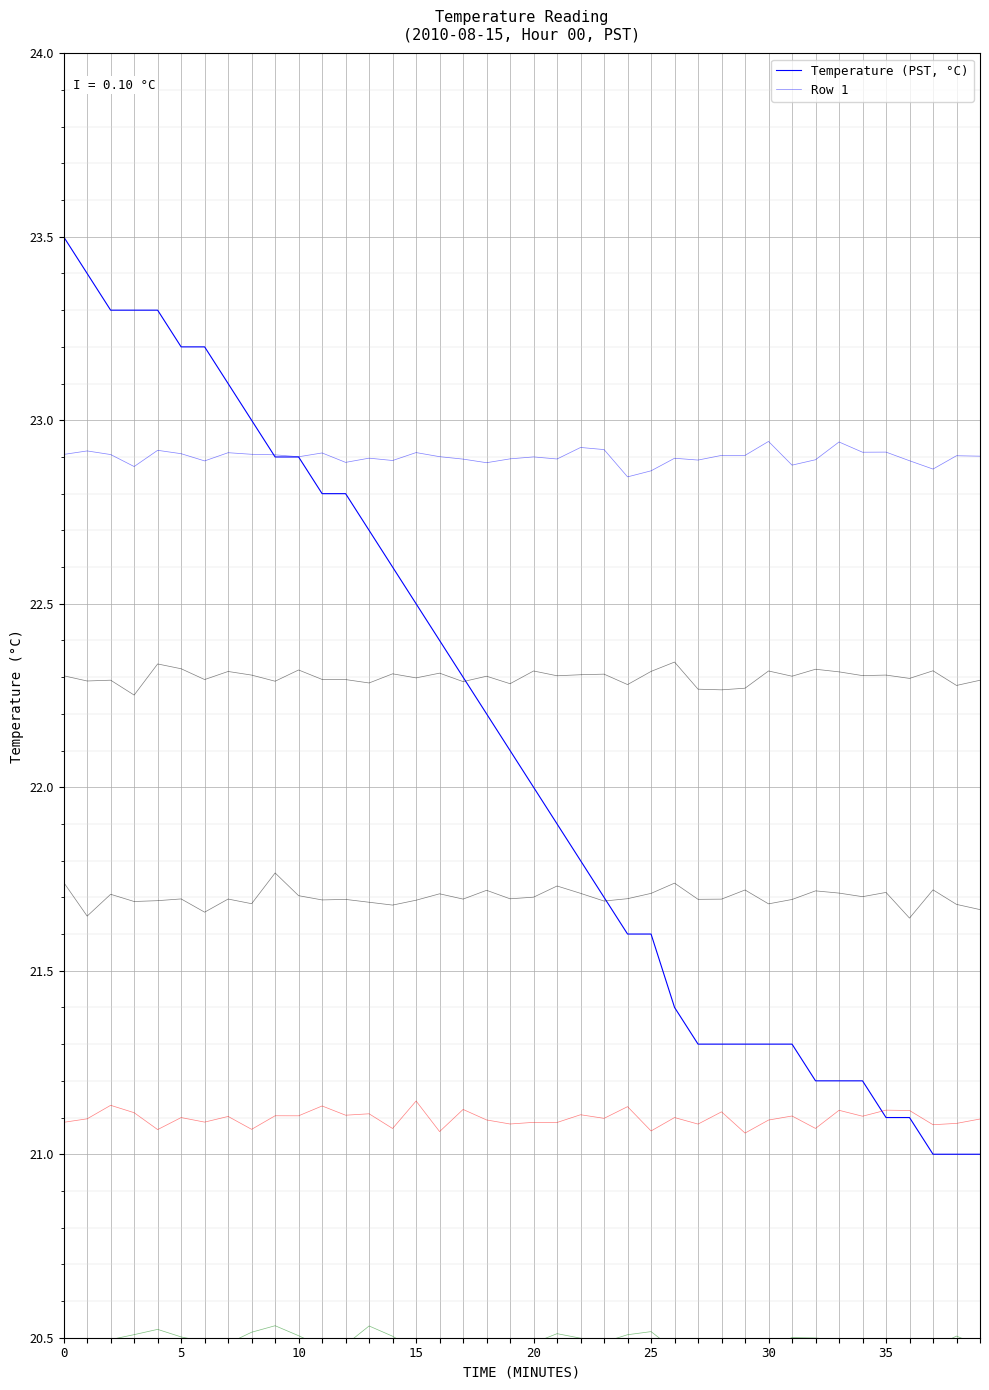

Is the value of Temperature (PST, °C) at 39 greater than the value of Row 1 at 36?

No